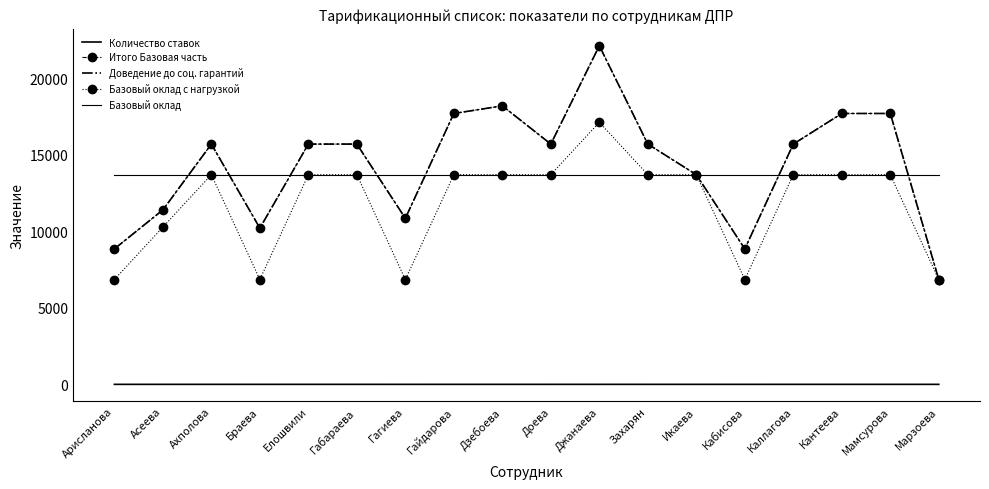

Which series has the largest total across all categories?

Итого Базовая часть